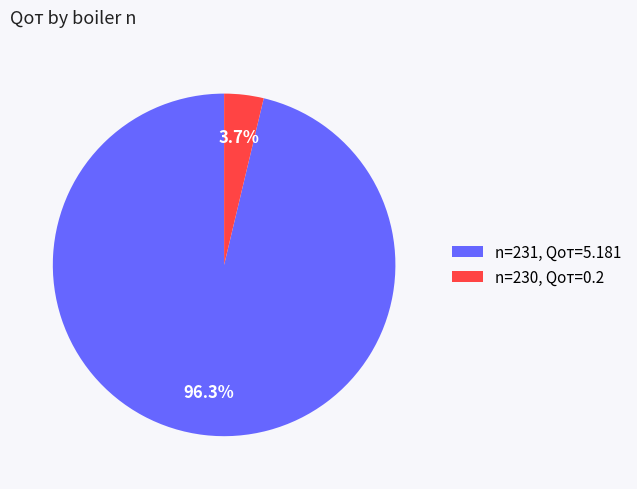

Which slice is the smallest?

n=230, Qот=0.2